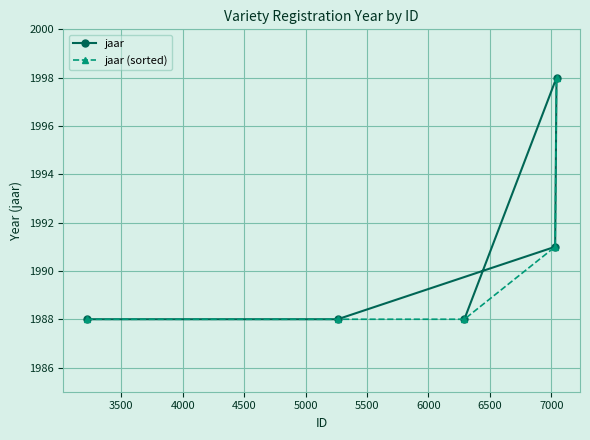

What is the value of the jaar point at the 1st from the left?

1988